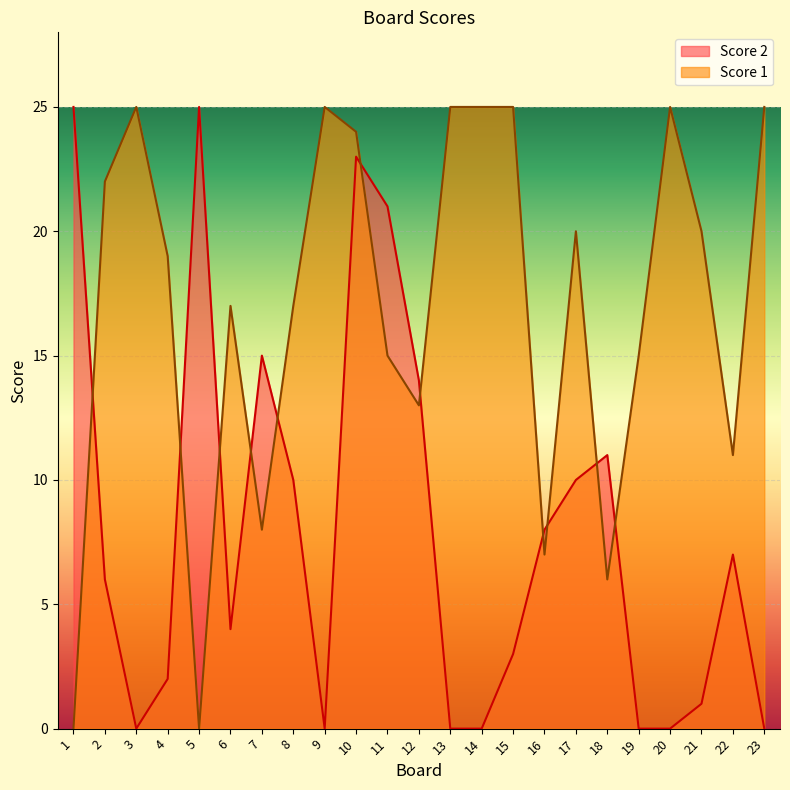

True or false: Score 2 has a value of 4 at 18.

False